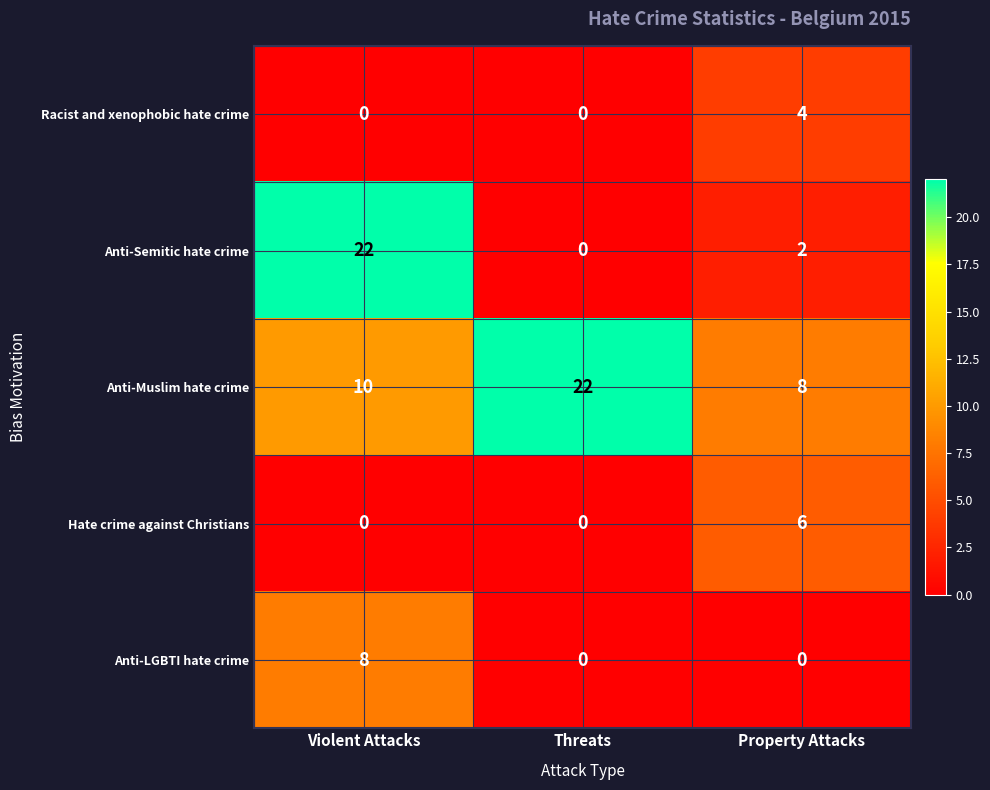

What is the sum of the Anti-LGBTI hate crime values at Violent Attacks and Property Attacks?

8